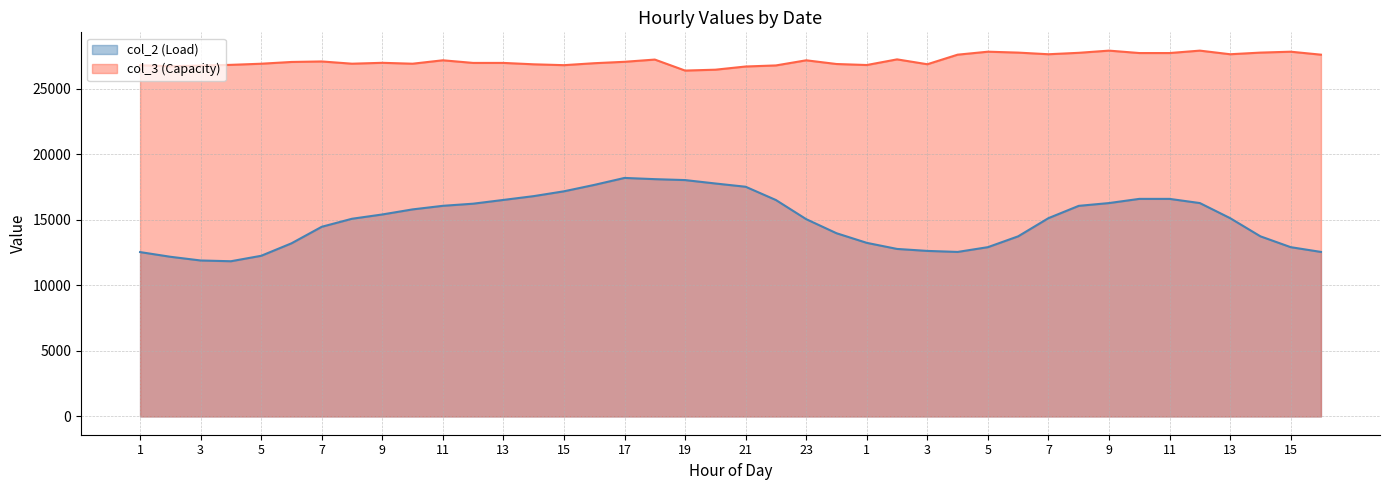

What is the difference between the highest and lowest values at 12?

10738